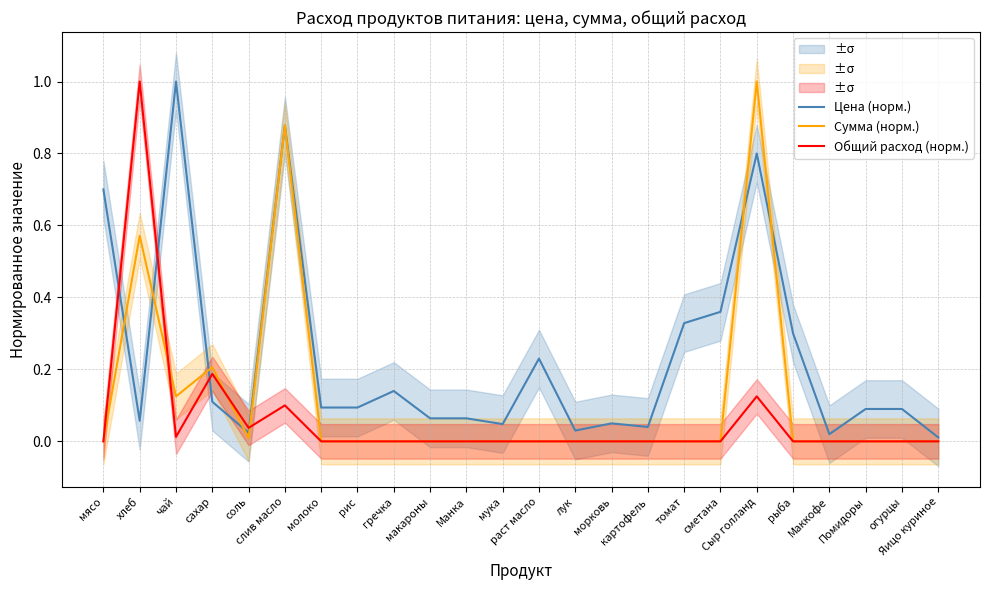

Between раст масло and Яицо куриное, which series saw the biggest shift?

Цена (норм.)